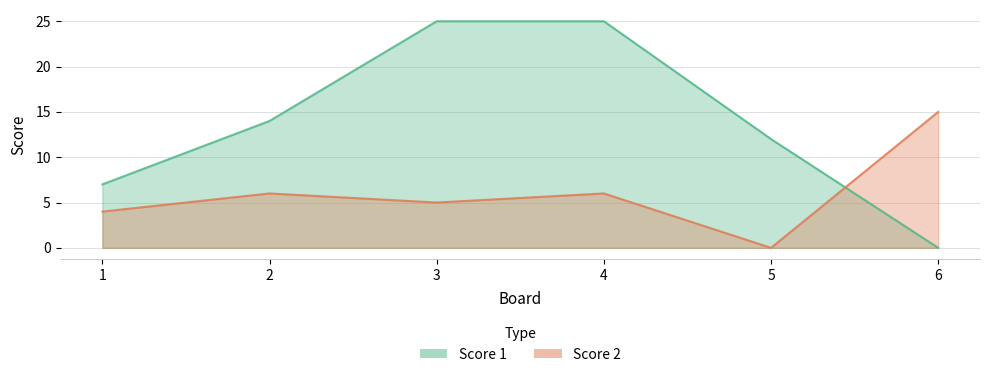

Which category has the lowest value across all series?

6